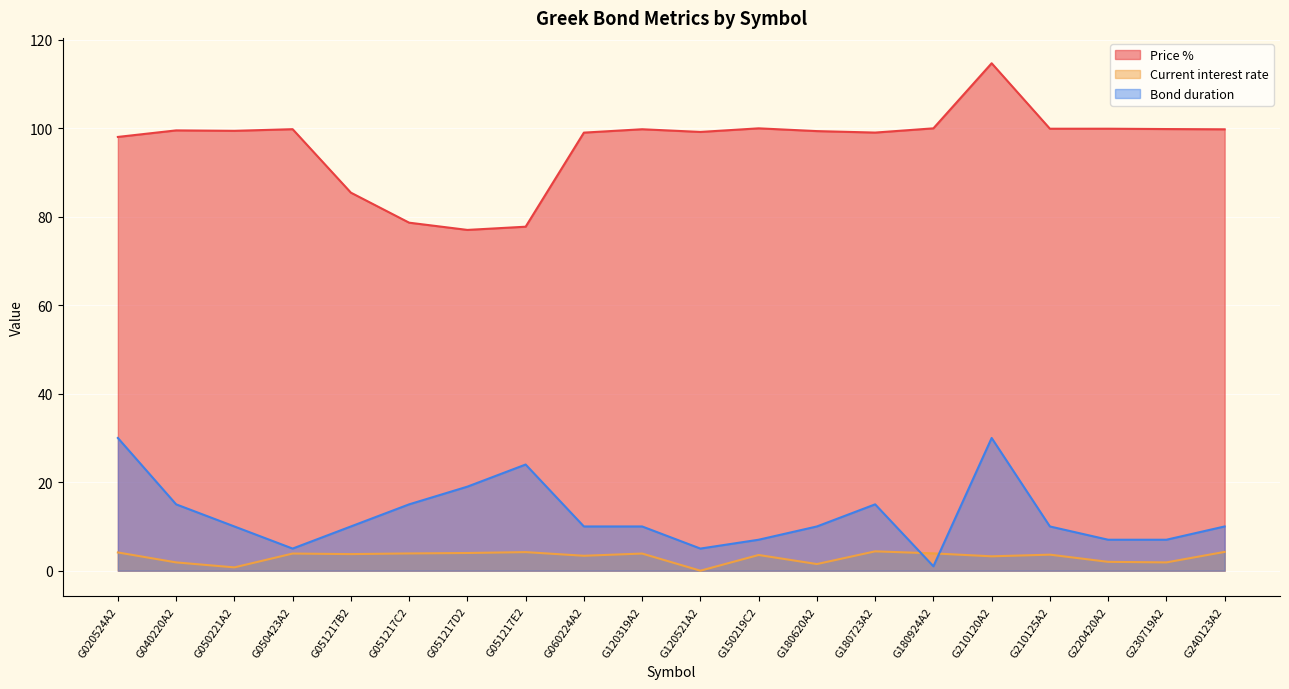

Does the chart display data point markers on the line(s)?

No